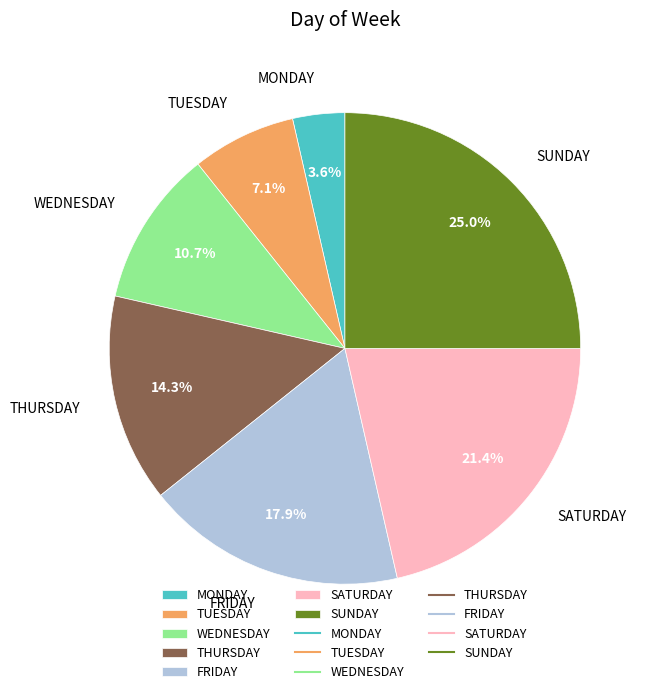

To the nearest percent, what is the difference between the MONDAY and FRIDAY slice percentages?

14%